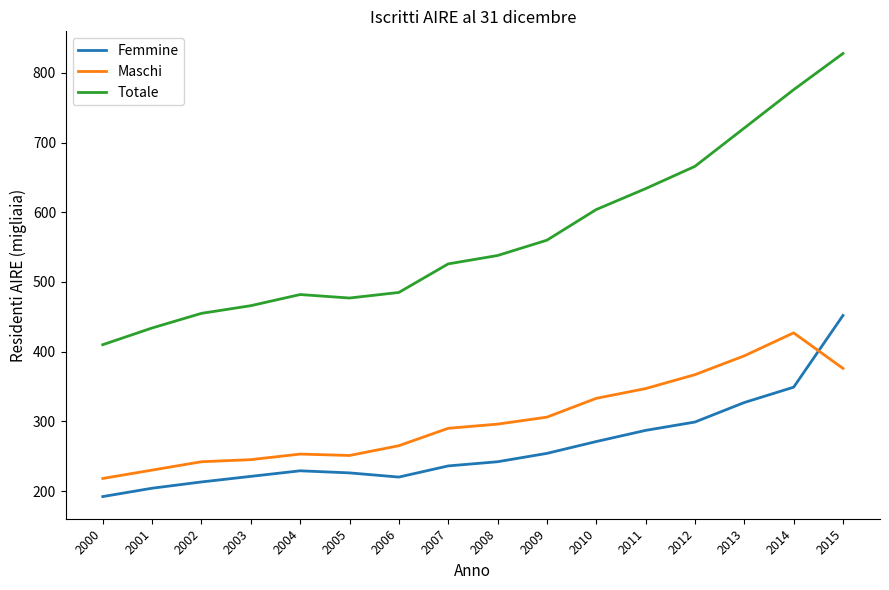

What is the difference between the Femmine values at 2006 and 2015?

232